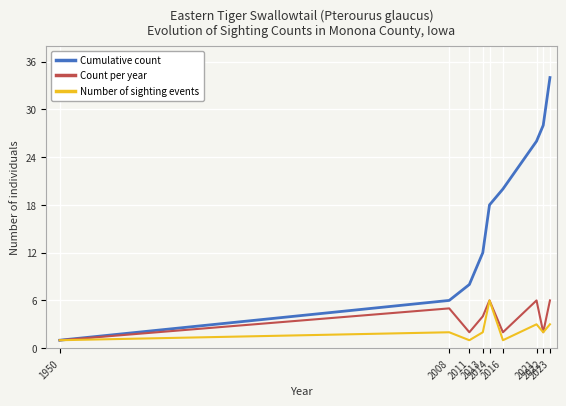

Reading left to right, extract all data points from this chart.

Cumulative count: 1	6	8	12	18	20	26	28	34
Count per year: 1	5	2	4	6	2	6	2	6
Number of sighting events: 1	2	1	2	6	1	3	2	3